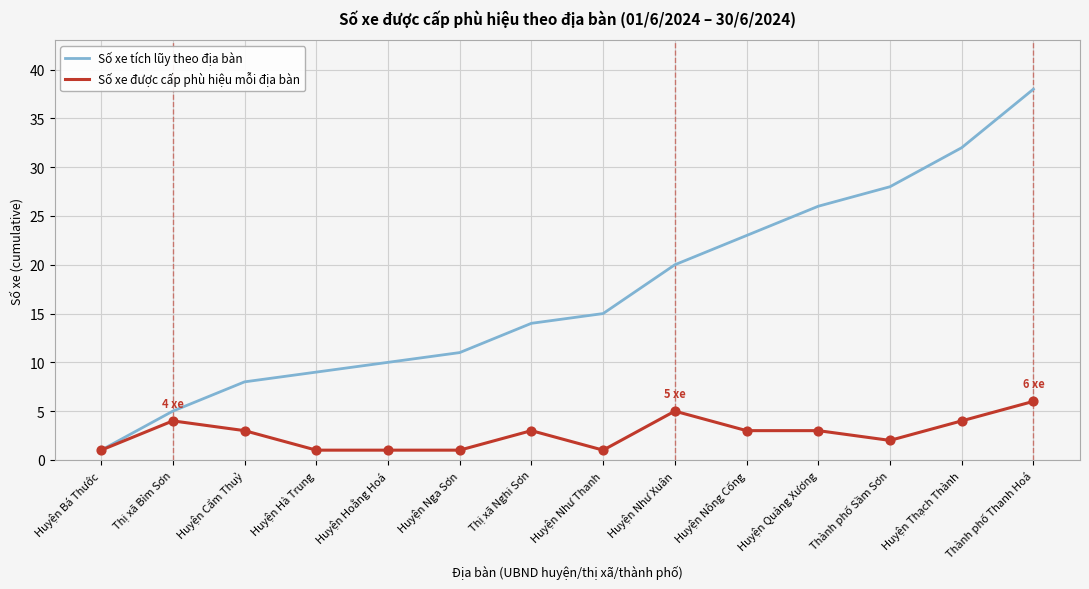

Which series has the largest range (max minus min)?

Số xe tích lũy theo địa bàn